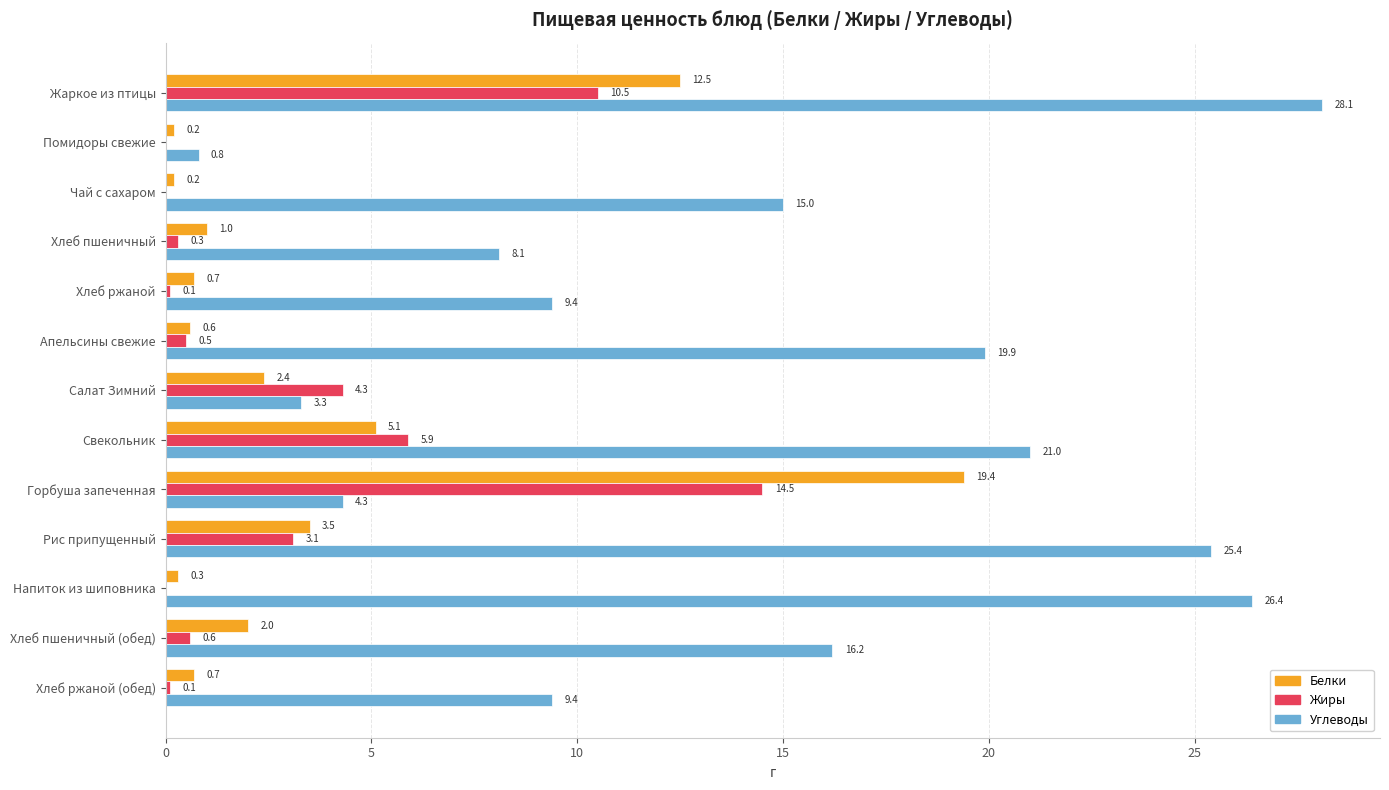

Which category has the highest value in the Белки series?

Горбуша запеченная